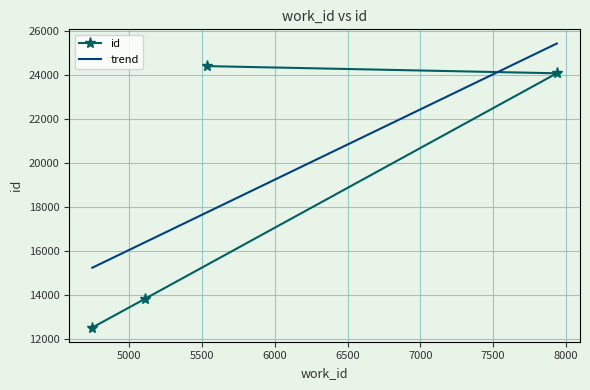

Which has a higher value, 7938 or 5106?

7938